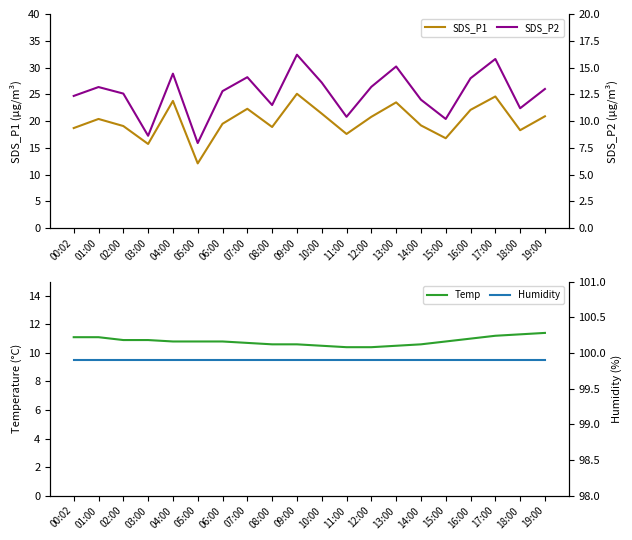

What position from the left is 15:00?

16